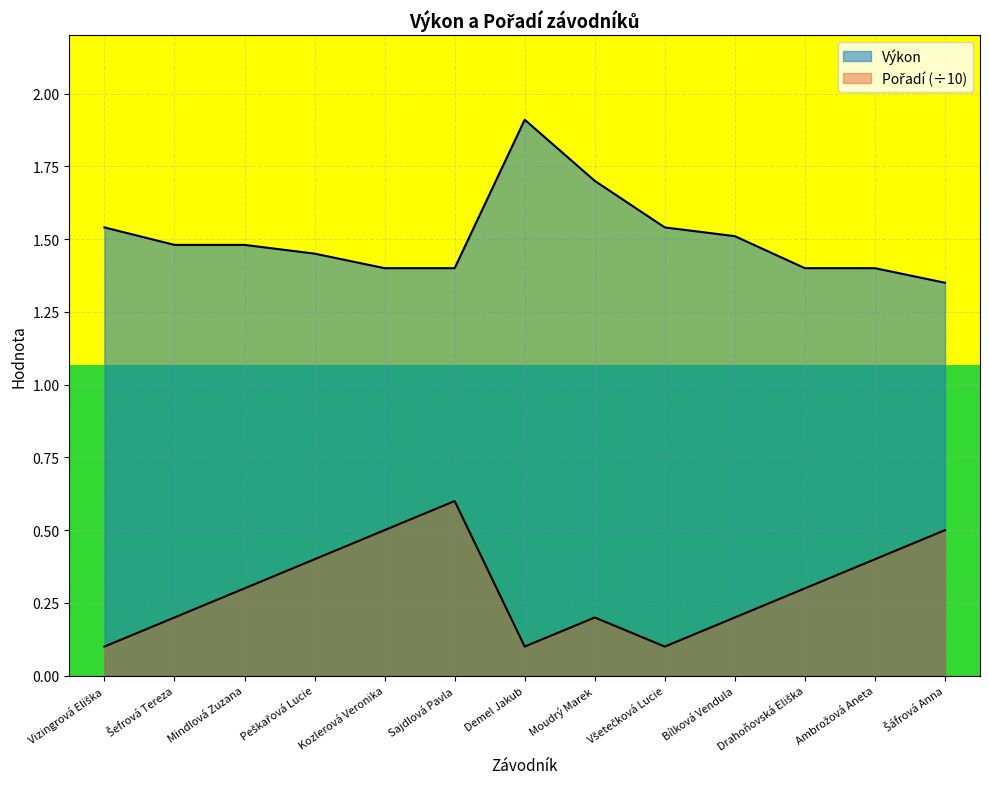

List the labels in order of Pořadí value, smallest first.

Vizingrová Eliška, Demel Jakub, Všetečková Lucie, Šefrová Tereza, Moudrý Marek, Bílková Vendula, Mindlová Zuzana, Drahoňovská Eliška, Peškařová Lucie, Ambrožová Aneta, Kozlerová Veronika, Šáfrová Anna, Sajdlová Pavla